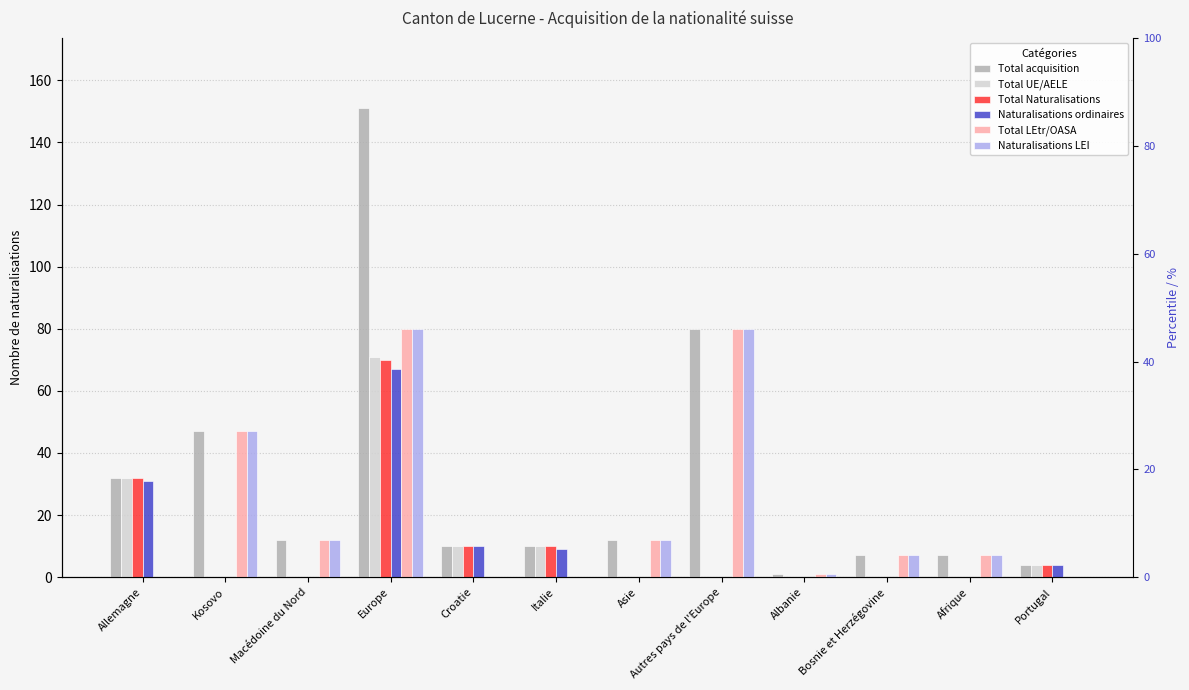

How many groups of bars are there?

12